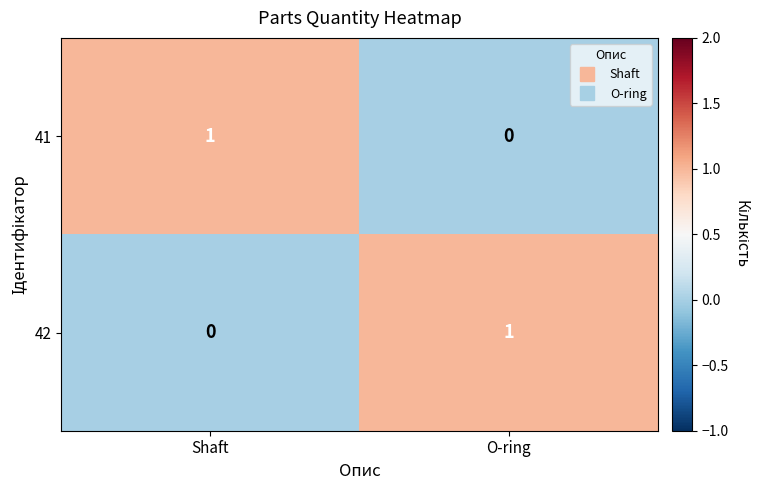

Reading left to right, extract all data points from this chart.

41: 1	0
42: 0	1